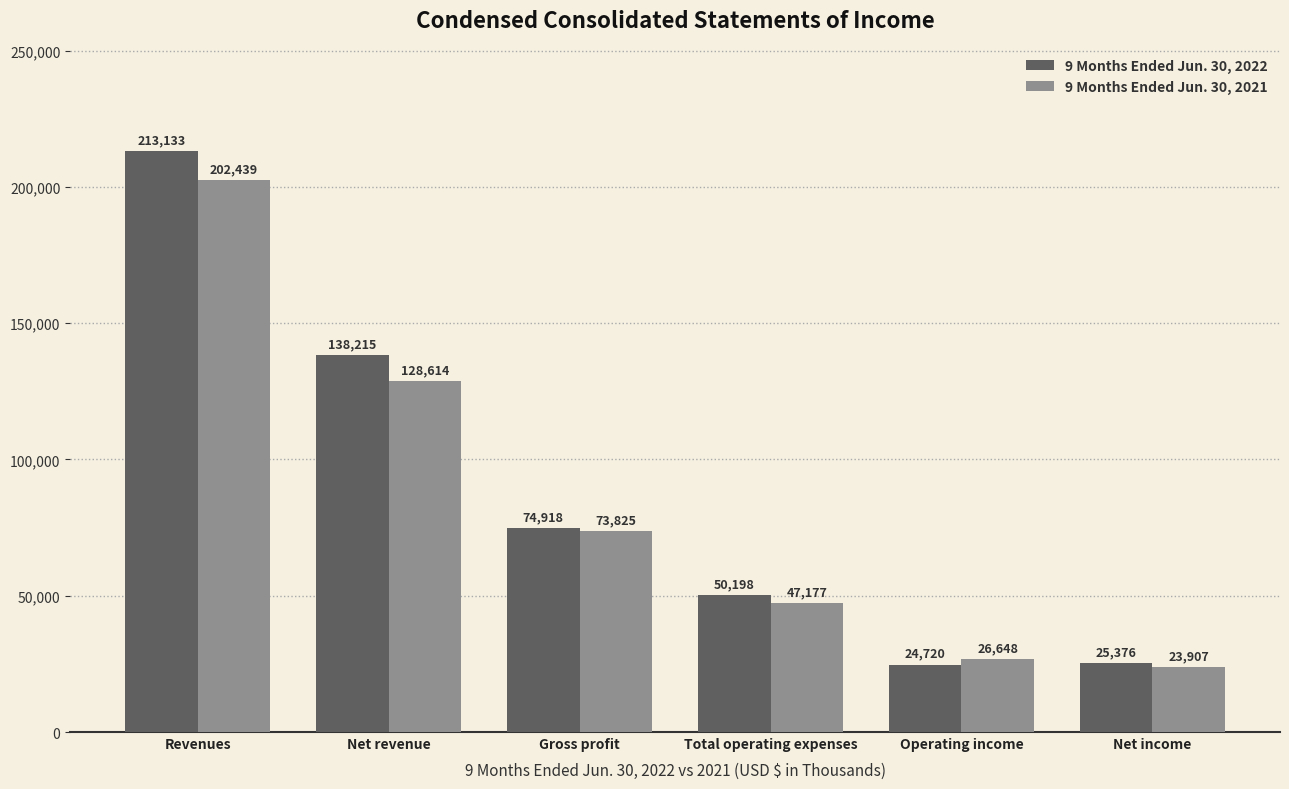

Which series has the largest range (max minus min)?

9 Months Ended Jun. 30, 2022